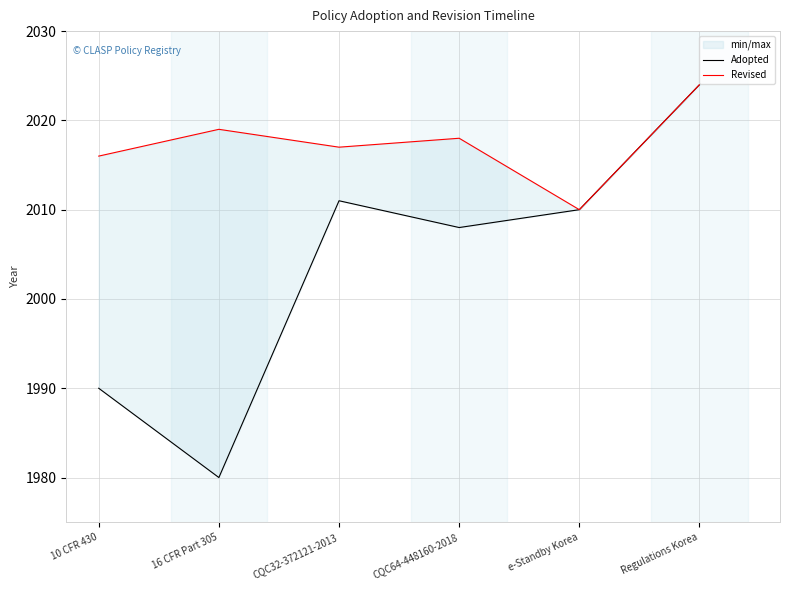

At which category does the chart reach its minimum across all series?

16 CFR Part 305